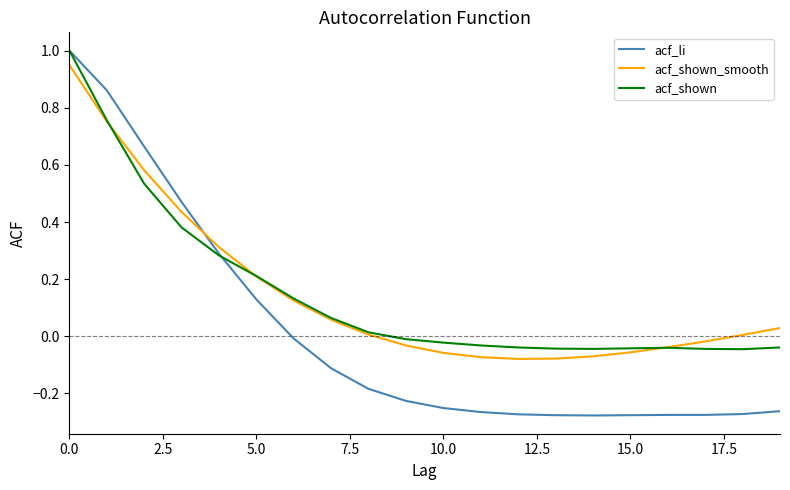

Which series has the largest range (max minus min)?

acf_li